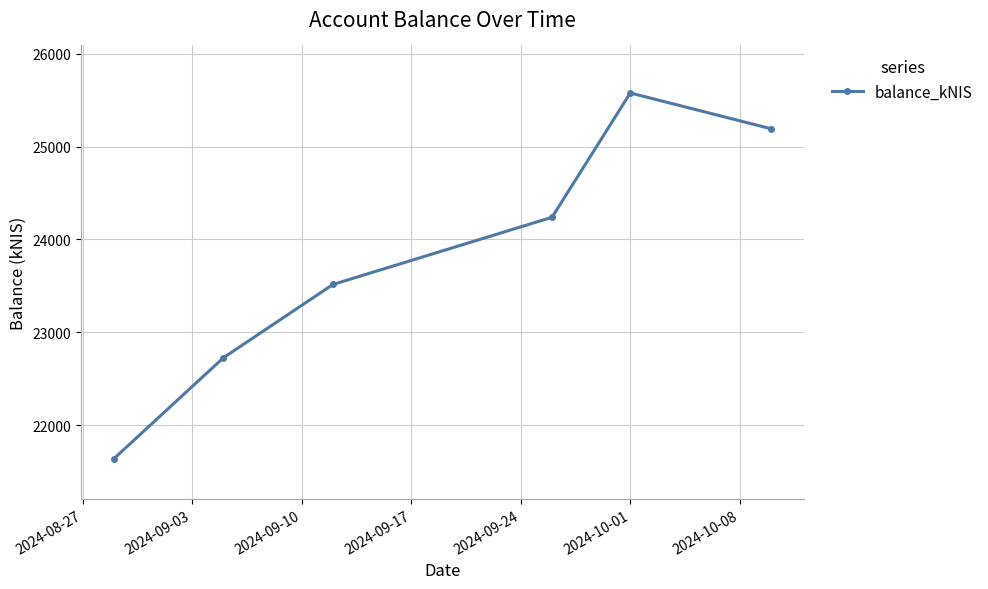

What is the maximum value shown in the chart?

25576.6